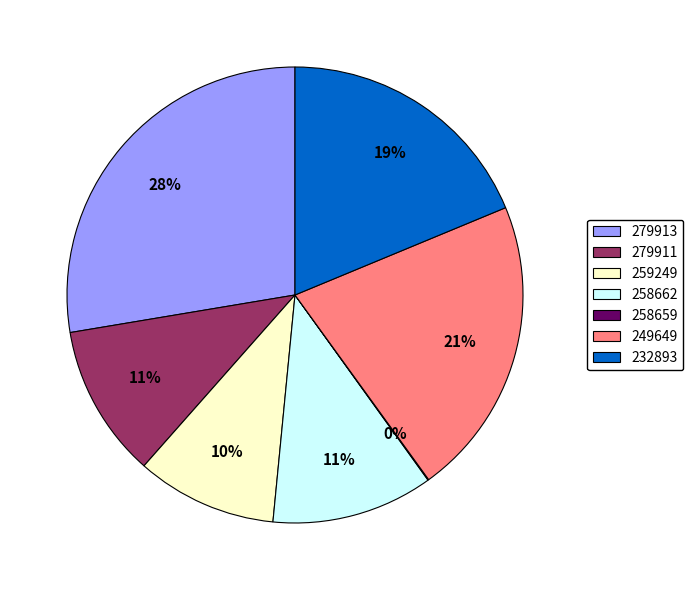

Between 232893 and 258662, which is larger?

232893